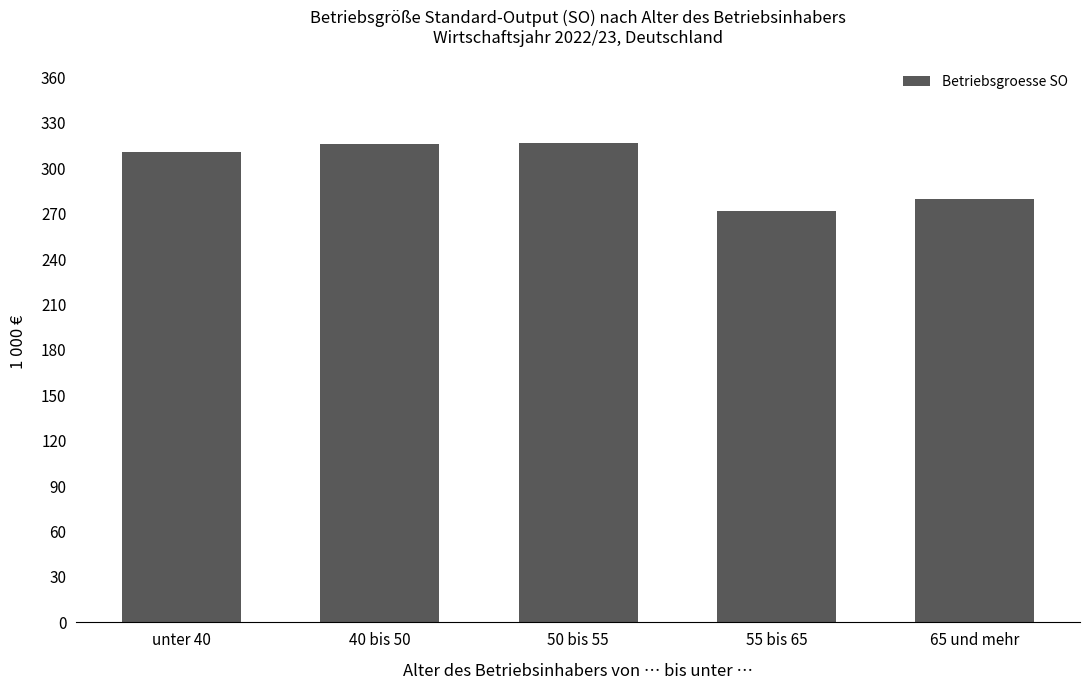

Where does the data first go above 310?

unter 40